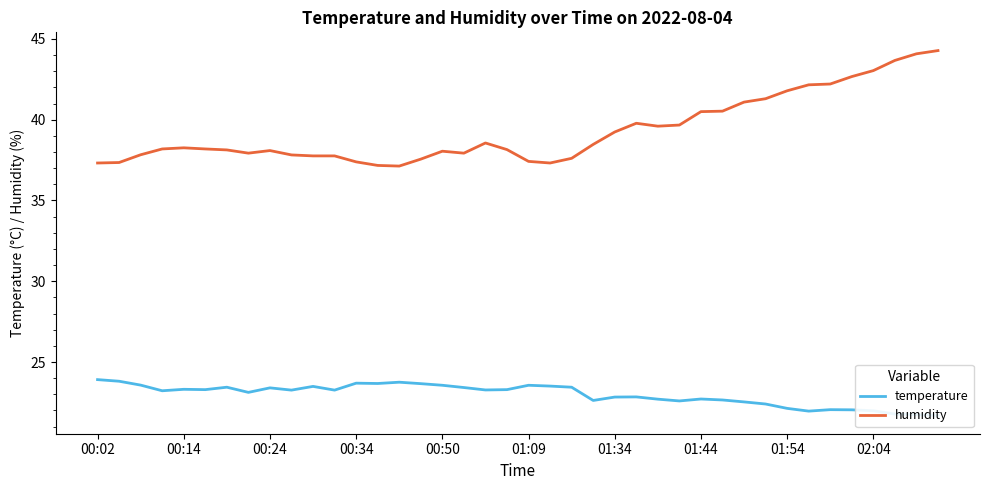

What is the minimum value for humidity?

37.1